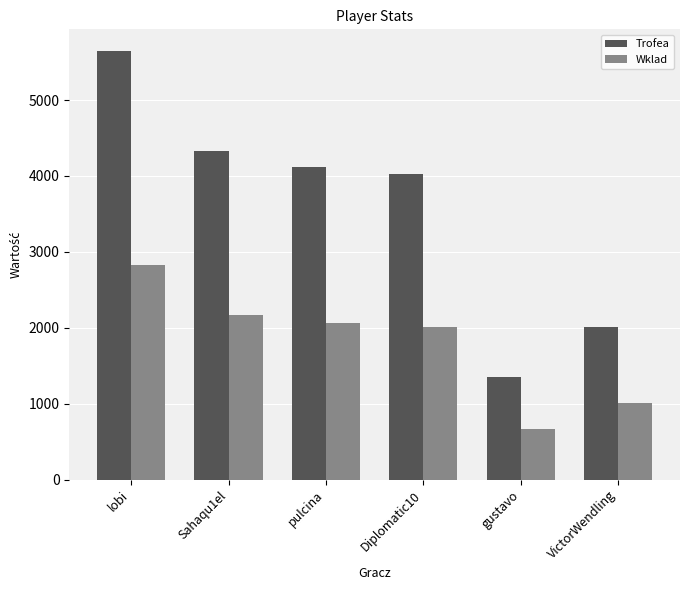

True or false: Trofea has a value of 5763 at pulcina.

False